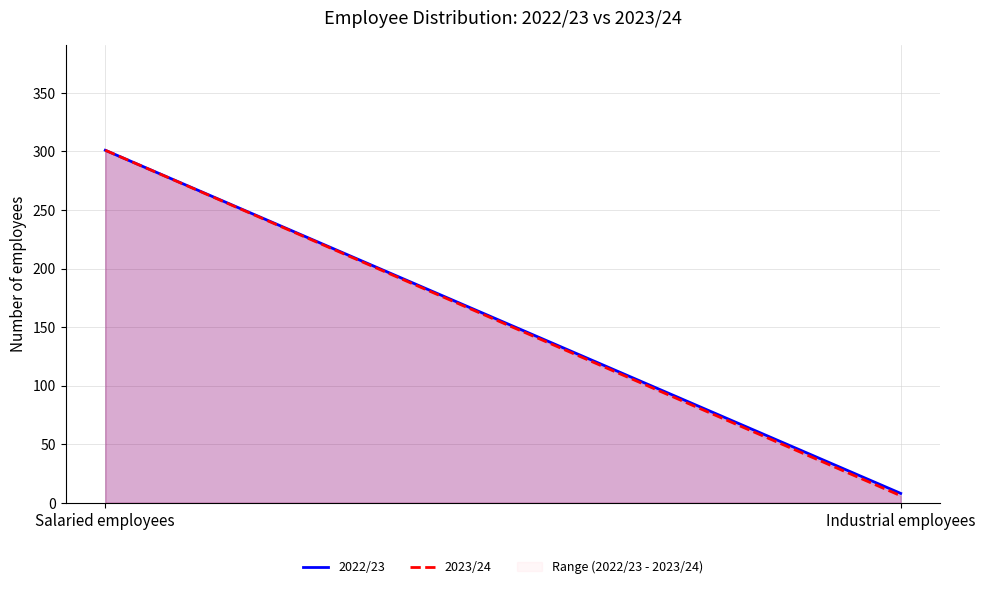

Rank the categories by 2023/24 value from lowest to highest.

Industrial employees, Salaried employees